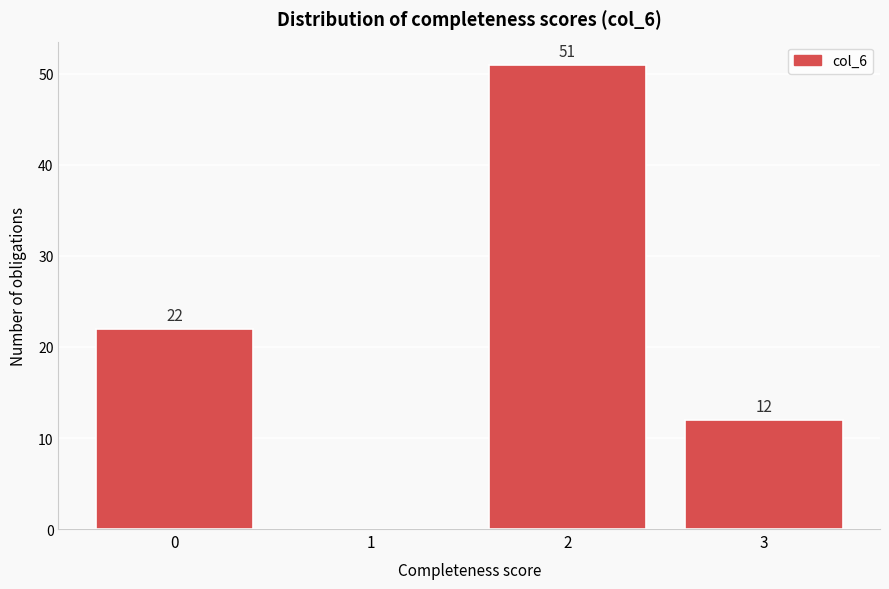

Reading left to right, list all the values displayed in this chart.

0=22	1=0	2=51	3=12